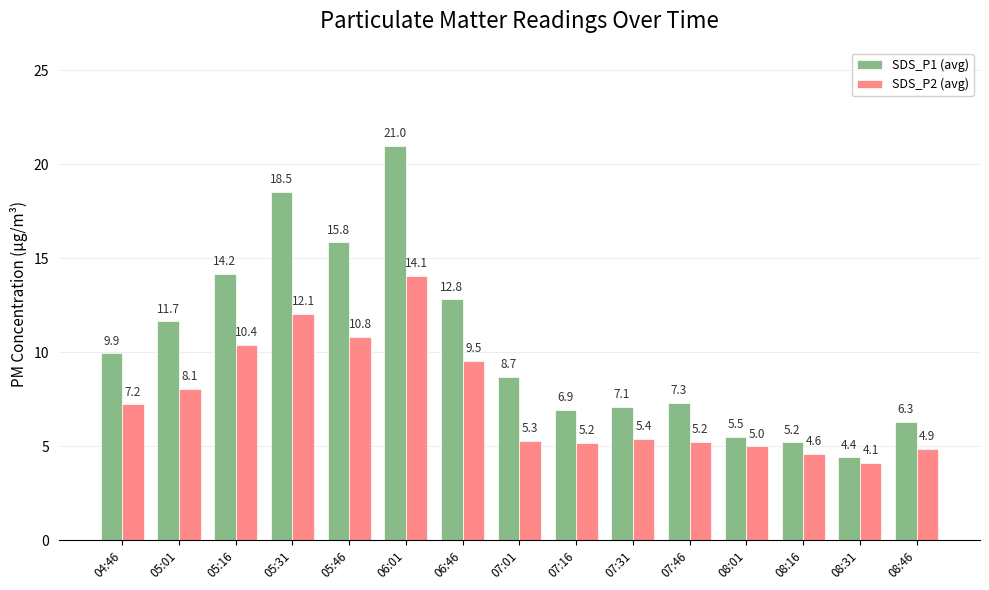

The SDS_P1 (avg) series shows 12.8 at 06:46. True or false?

True